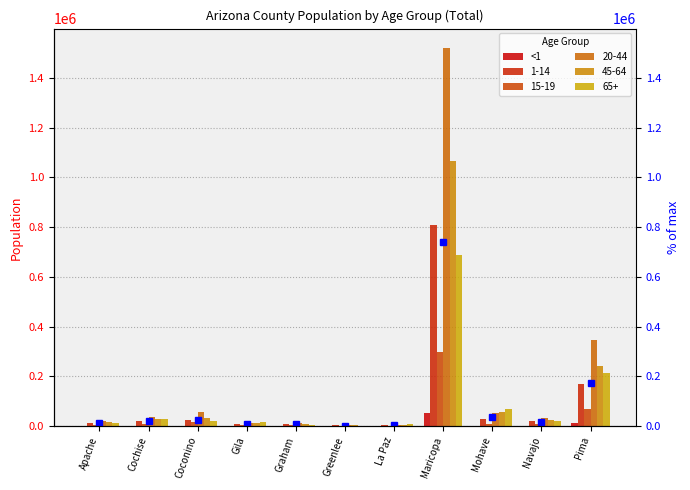

Rank the categories by value from highest to lowest.

Maricopa, Pima, Mohave, Coconino, Navajo, Cochise, Apache, Graham, Gila, La Paz, Greenlee